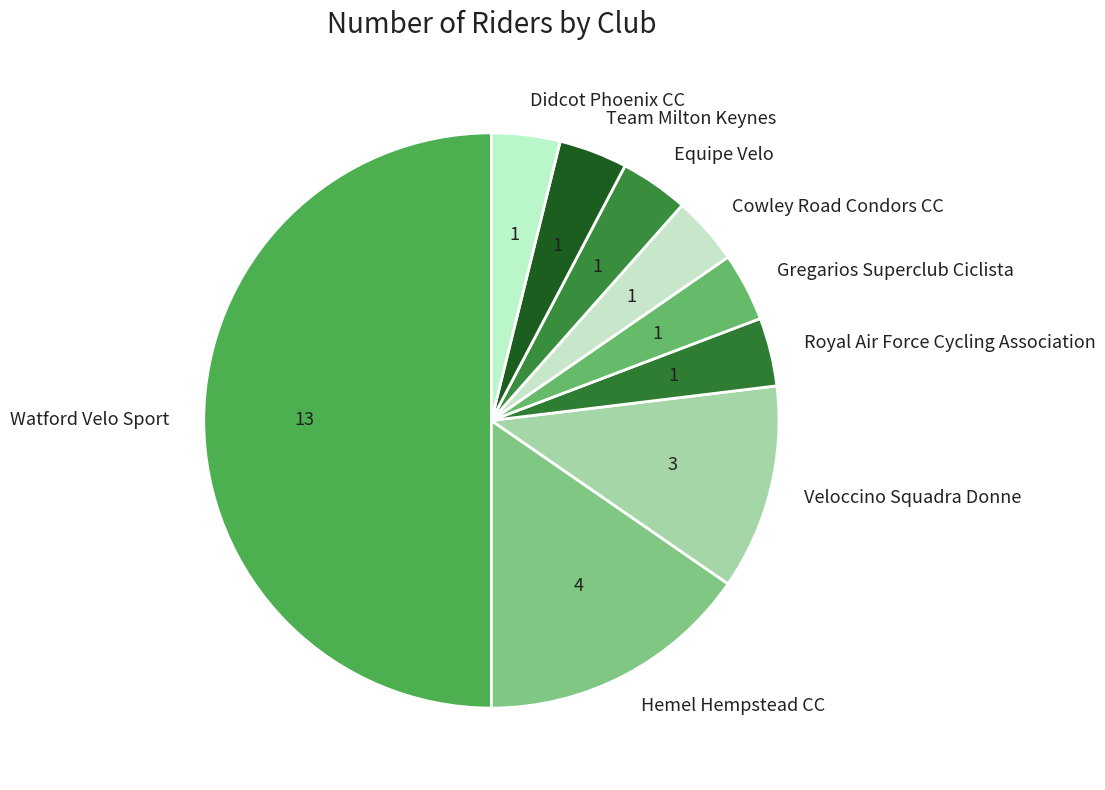

Combined, do Veloccino Squadra Donne and Hemel Hempstead CC account for over 50%?

No